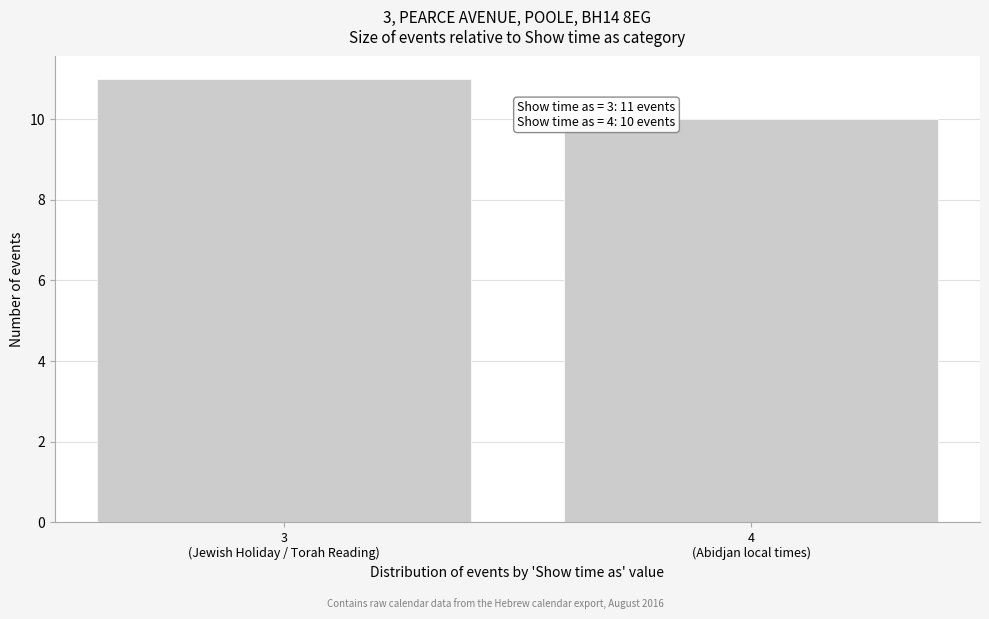

Reading right to left, list all the values displayed in this chart.

10	11